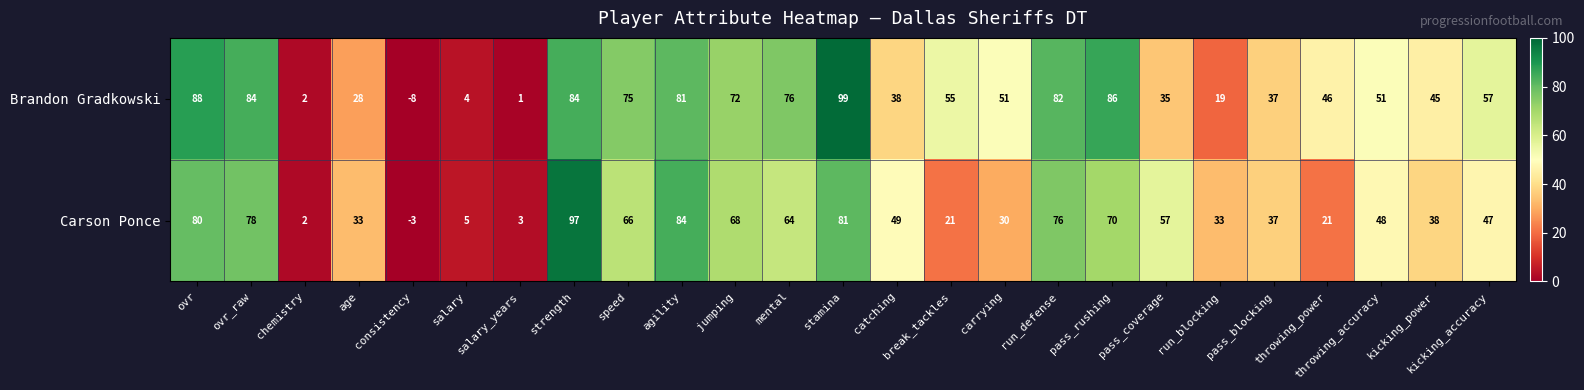

How many data points in Brandon Gradkowski are less than 51?

11